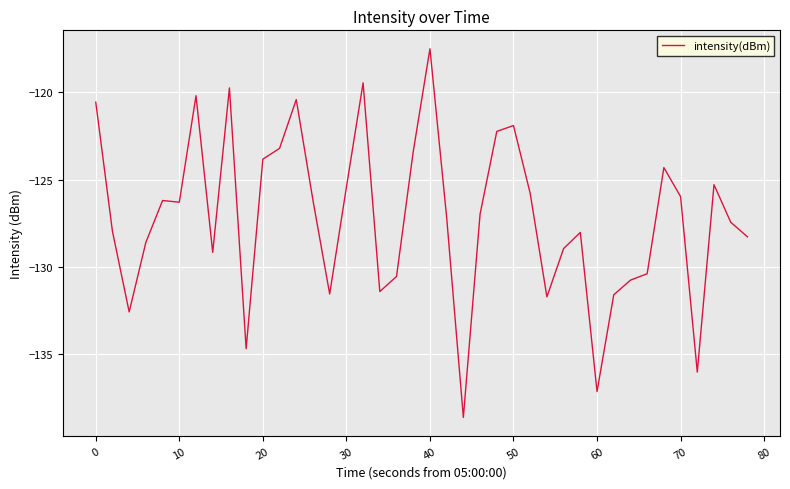

What is the sum of all values?

-5087.7